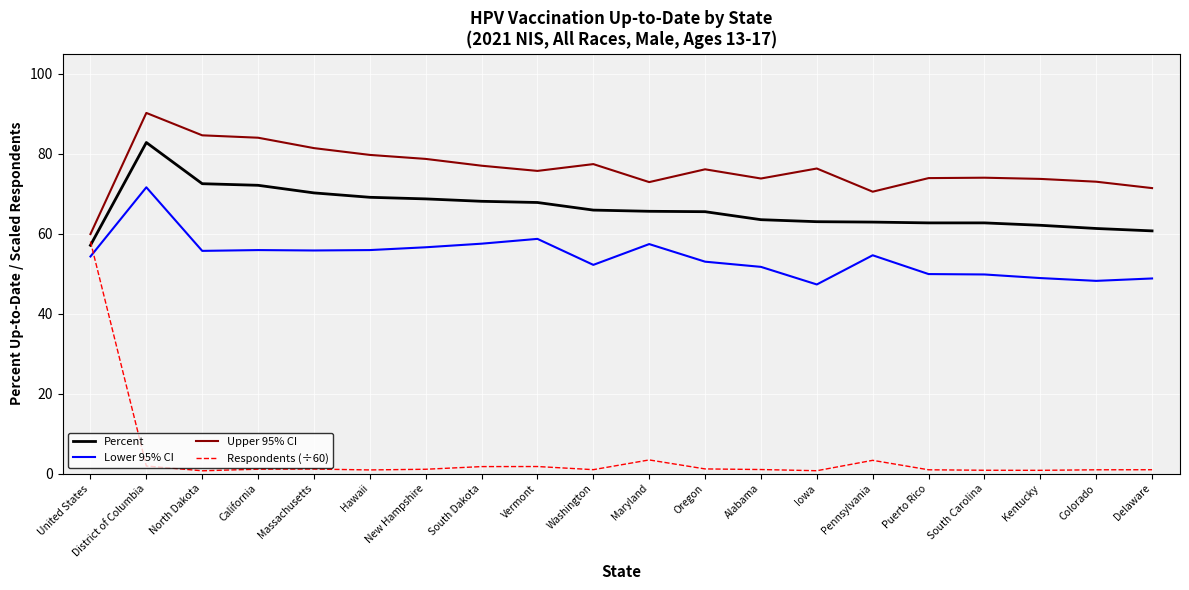

True or false: Percent and Lower 95% CI cross at least once.

False